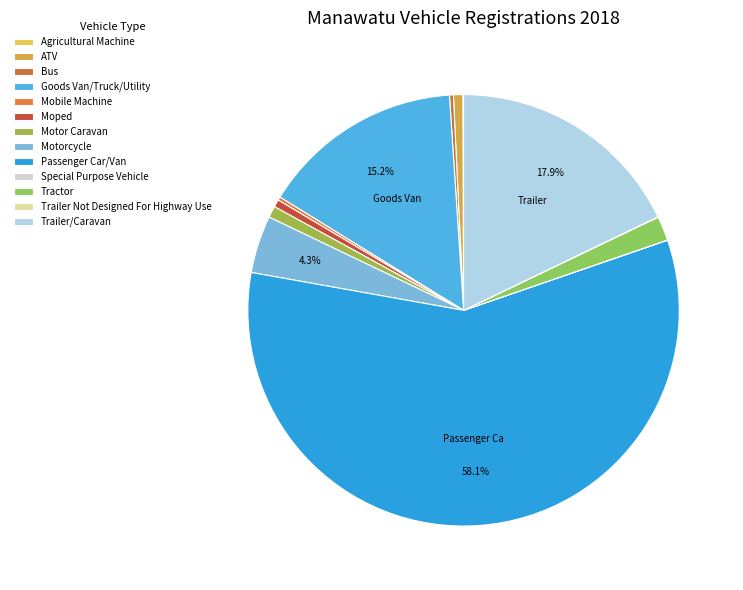

Which category has the biggest portion of the pie?

Passenger Car/Van